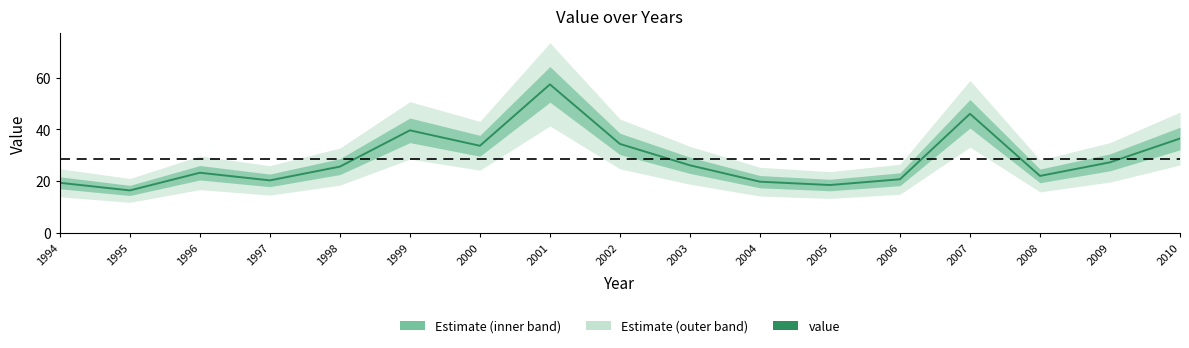

Where is the first local minimum?

1995